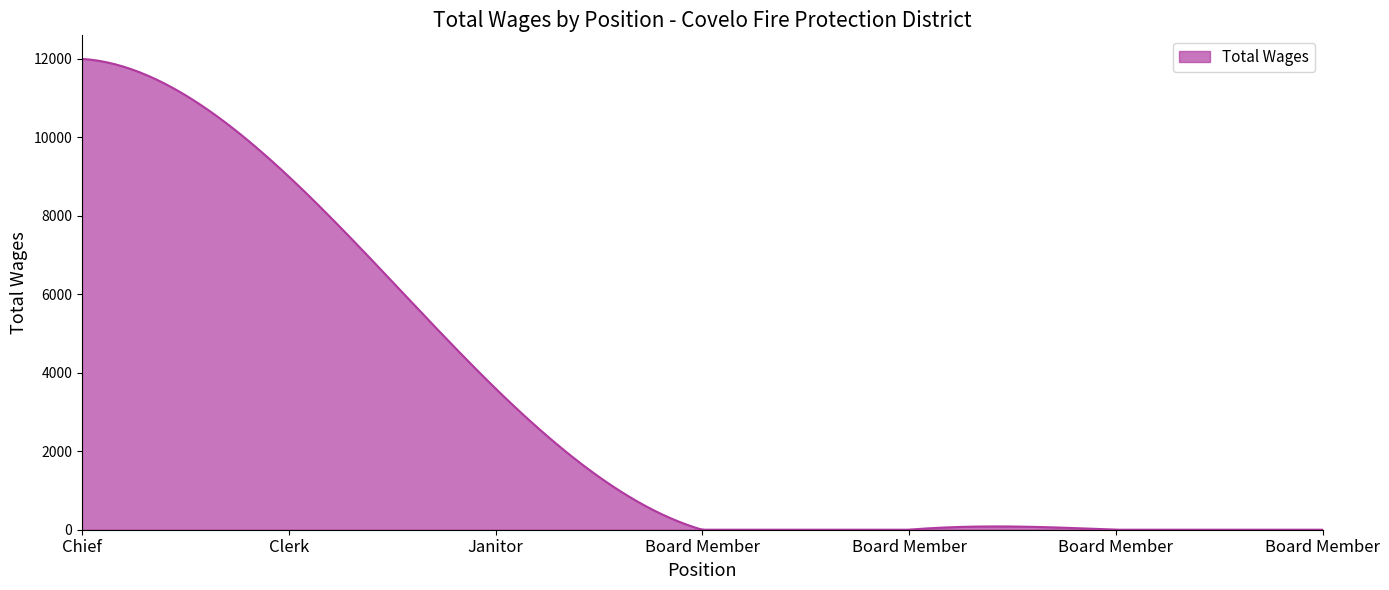

What is the difference between the maximum and minimum values?

12000.0